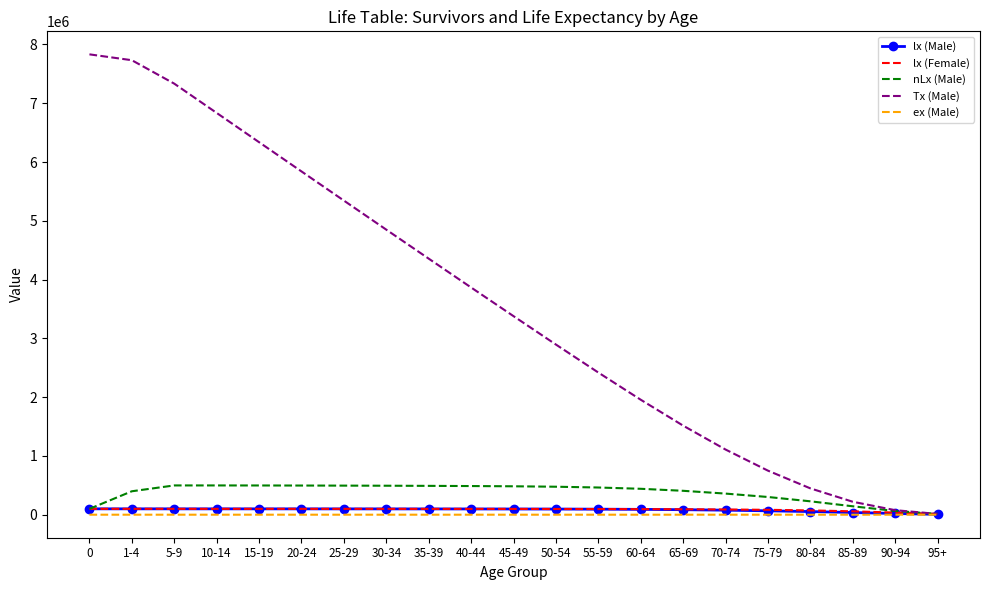

What is the maximum value shown in the chart?

7831543.0